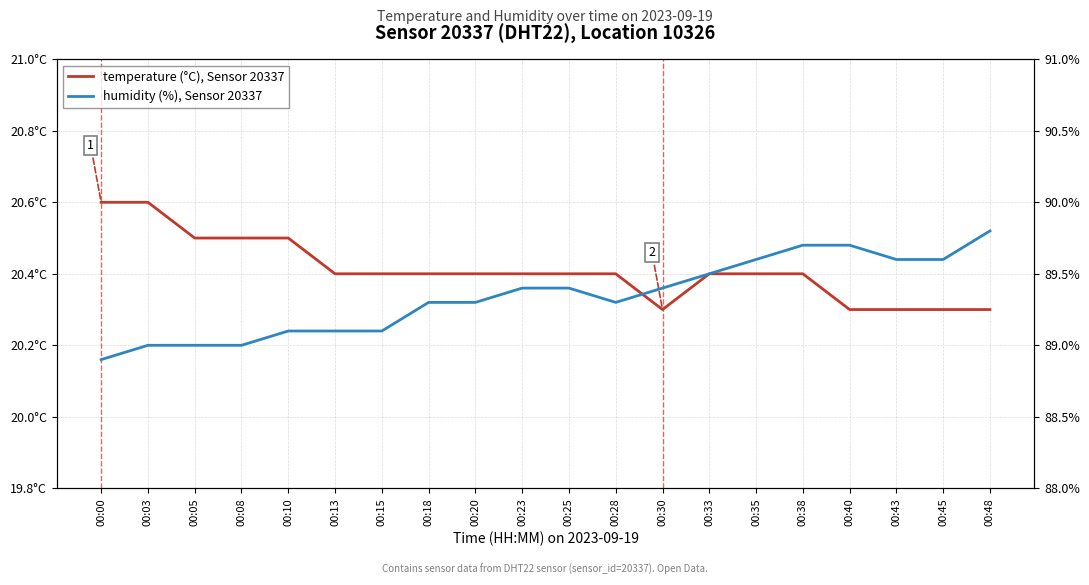

At which label does humidity (%), Sensor 20337 reach its peak?

00:48